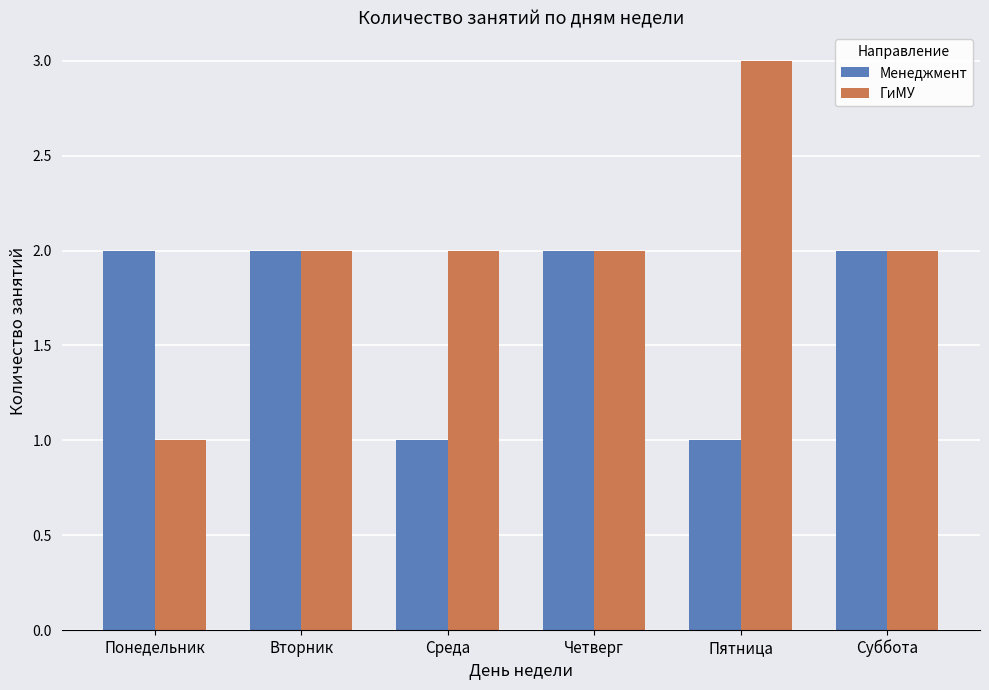

Between Понедельник and Четверг, which series saw the biggest shift?

ГиМУ